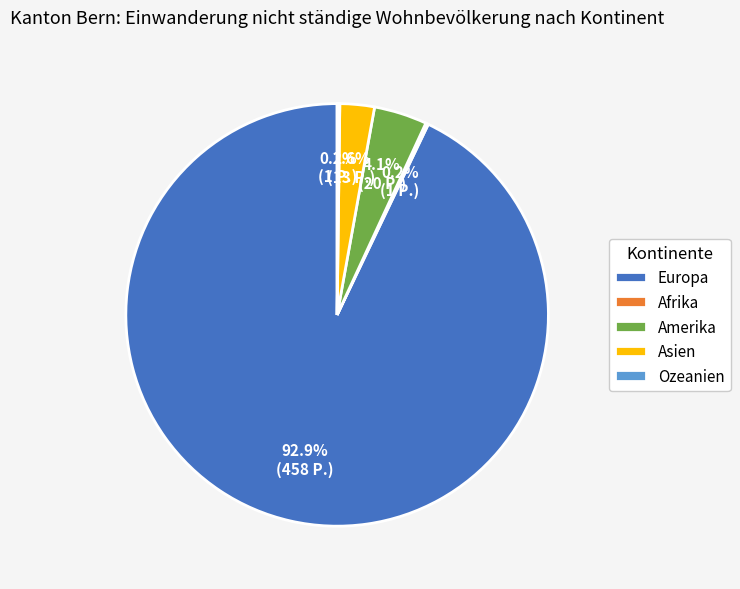

To the nearest percent, what is the difference between the largest and smallest slice percentages?

93%